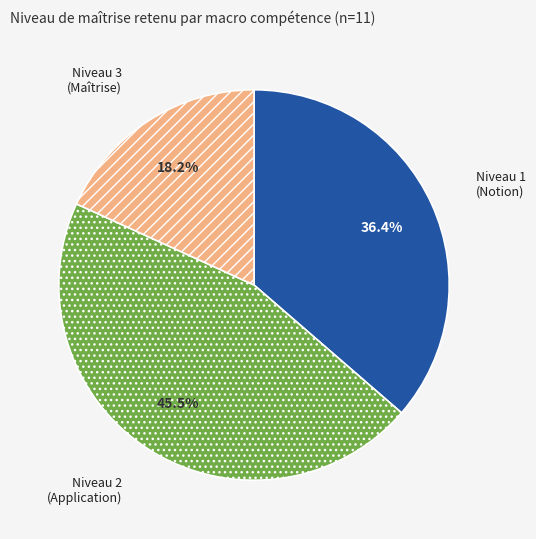

Does Niveau 3 (Maîtrise) represent more than half of the total?

No